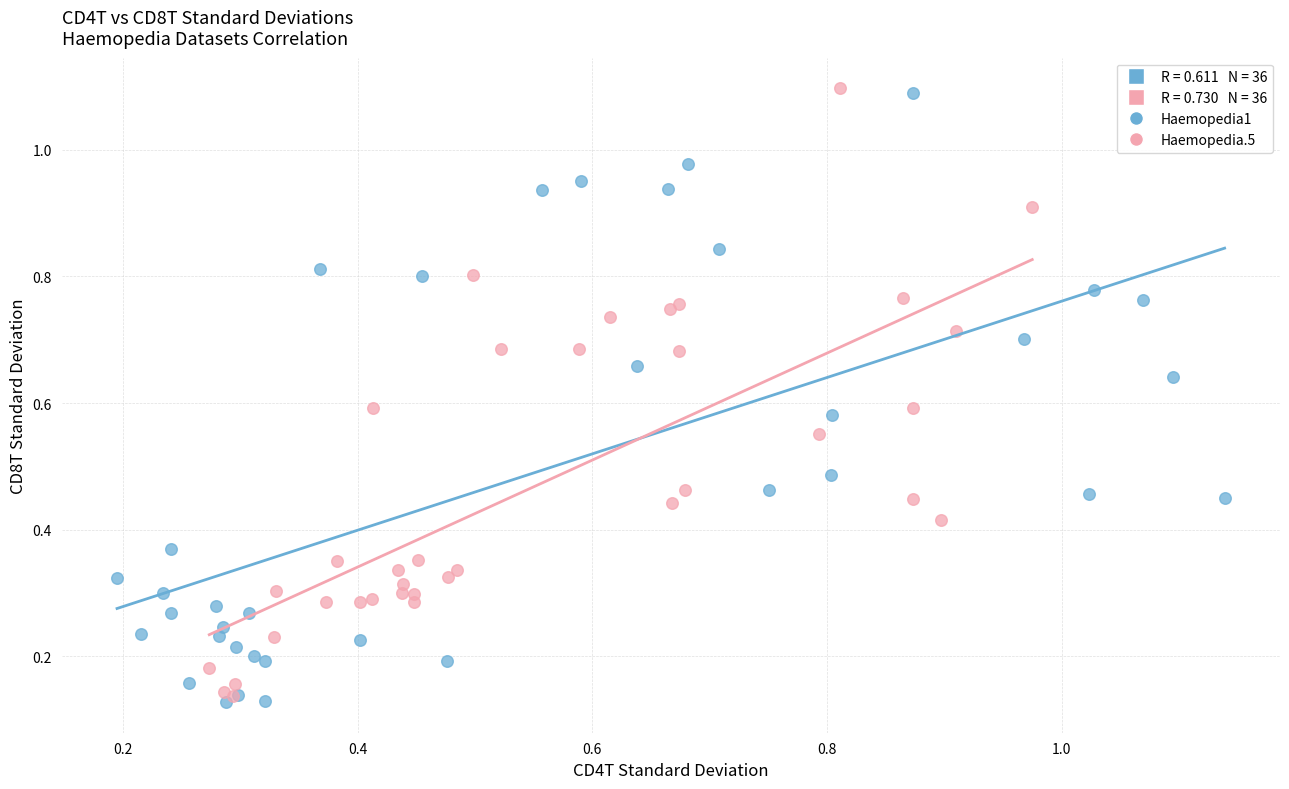

Which series has the largest Y range (max minus min)?

Haemopedia1